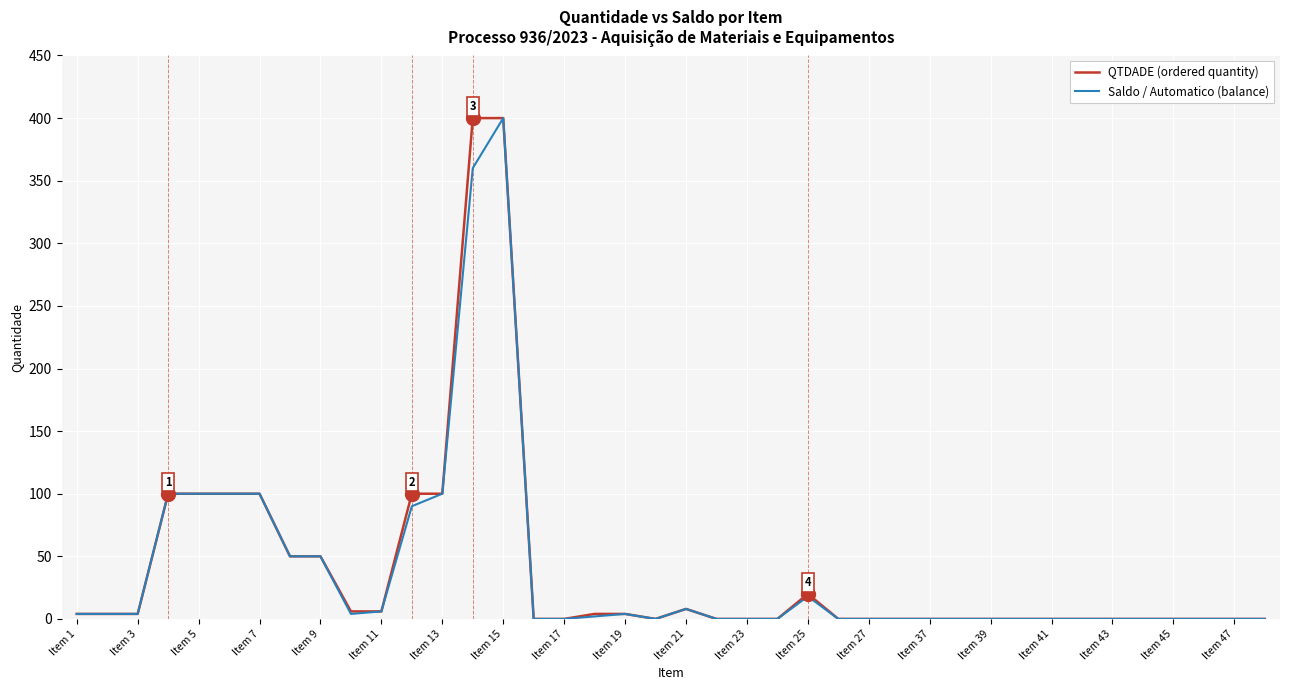

Reading left to right, transcribe all the data shown in this chart.

QTDADE (ordered quantity): 4	4	4	100	100	100	100	50	50	6	6	100	100	400	400	0	0	4	4	0	8	0	0	0	20	0	0	0	0	0	0	0	0	0	0	0	0	0	0	0
Saldo / Automatico (balance): 4	4	4	100	100	100	100	50	50	4	6	90	100	360	400	0	0	2	4	0	8	0	0	0	18	0	0	0	0	0	0	0	0	0	0	0	0	0	0	0